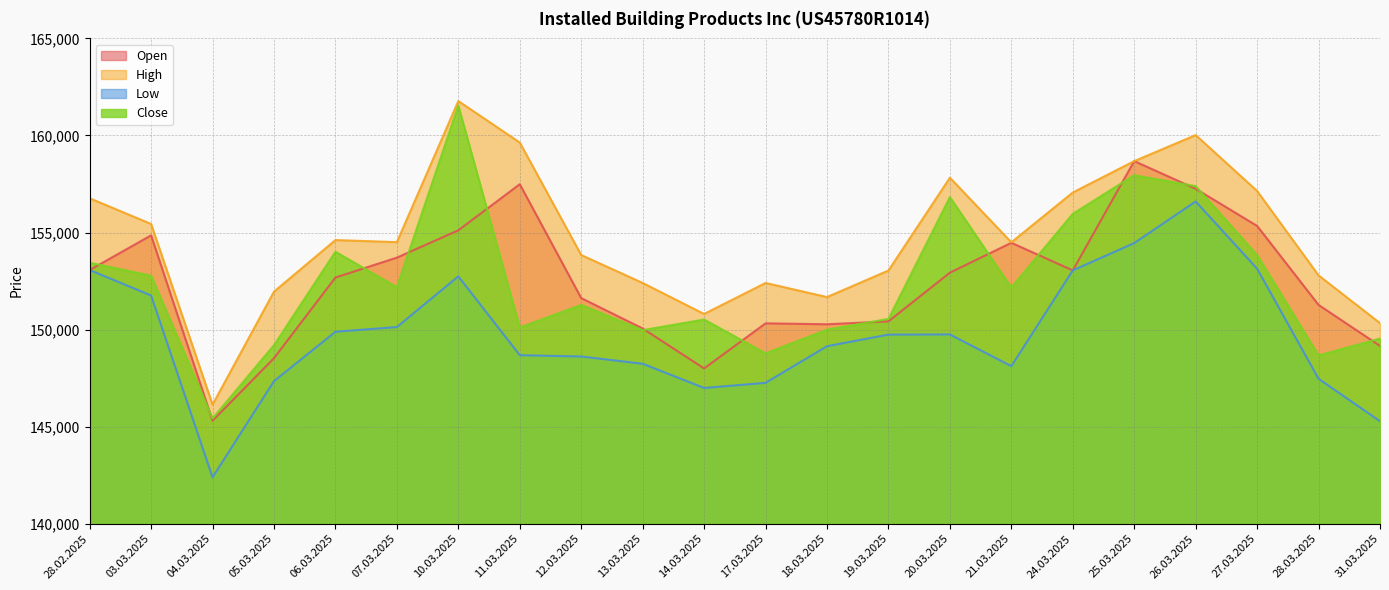

Read the Close value at 27.03.2025, to the nearest 50.

153850